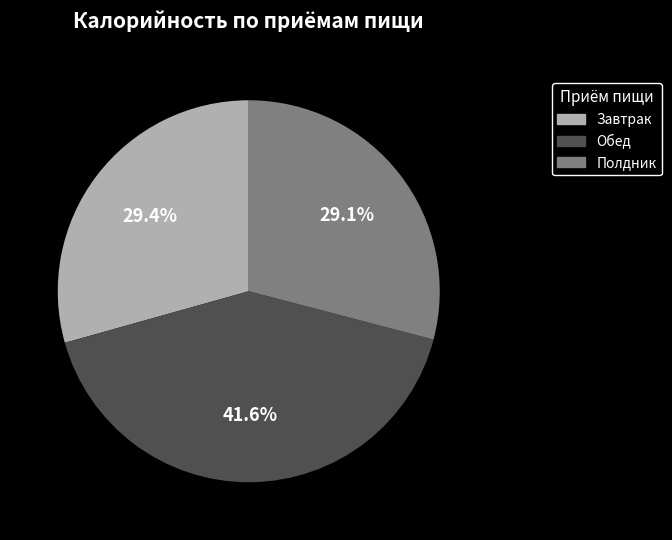

Count the number of slices in the pie.

3